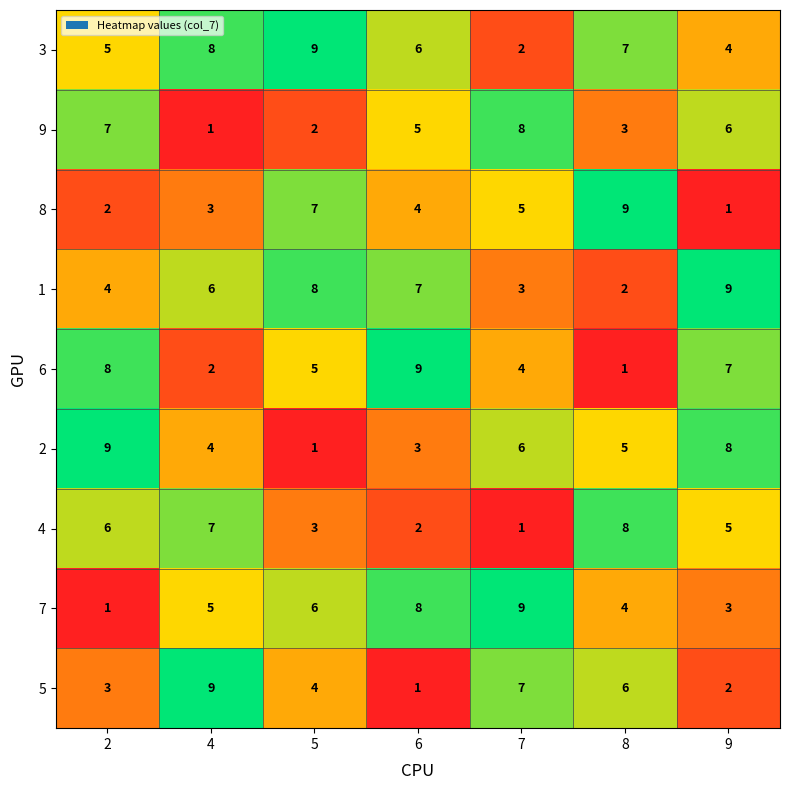

What is the difference between the maximum and minimum values in the 7 series?

8